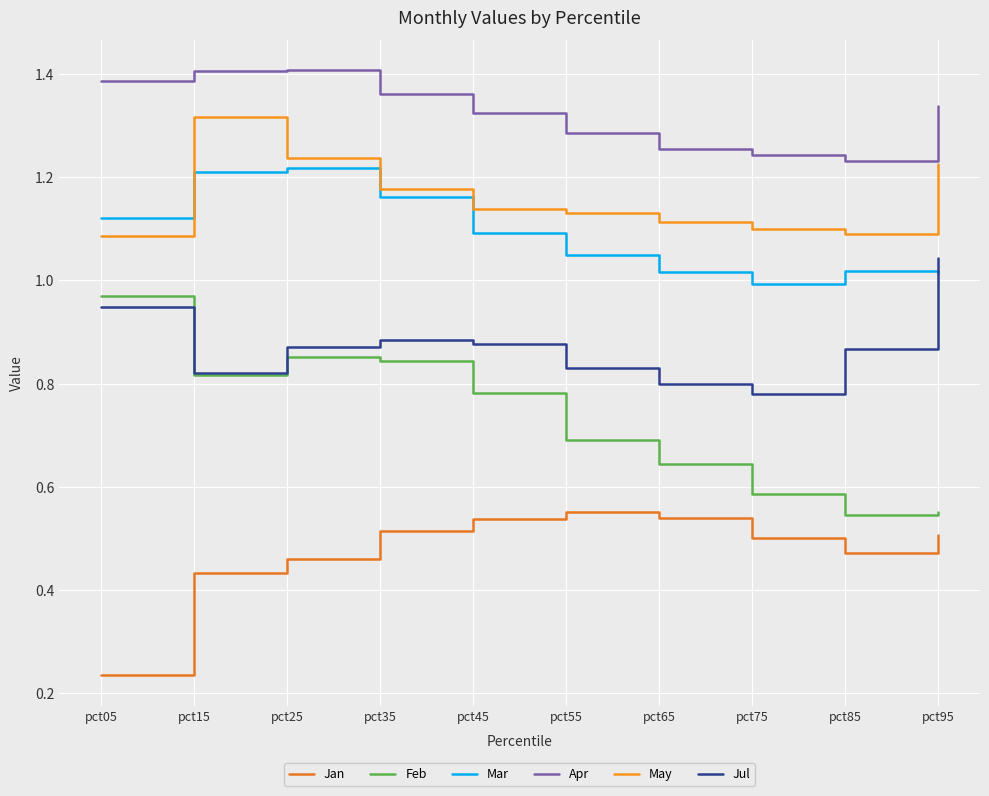

Reading left to right, list all the values displayed in this chart.

Jan: pct05=0.2	pct15=0.4	pct25=0.5	pct35=0.5	pct45=0.5	pct55=0.6	pct65=0.5	pct75=0.5	pct85=0.5	pct95=0.5
Feb: pct05=1.0	pct15=0.8	pct25=0.9	pct35=0.8	pct45=0.8	pct55=0.7	pct65=0.6	pct75=0.6	pct85=0.5	pct95=0.6
Mar: pct05=1.1	pct15=1.2	pct25=1.2	pct35=1.2	pct45=1.1	pct55=1.0	pct65=1.0	pct75=1.0	pct85=1.0	pct95=1.0
Apr: pct05=1.4	pct15=1.4	pct25=1.4	pct35=1.4	pct45=1.3	pct55=1.3	pct65=1.3	pct75=1.2	pct85=1.2	pct95=1.3
May: pct05=1.1	pct15=1.3	pct25=1.2	pct35=1.2	pct45=1.1	pct55=1.1	pct65=1.1	pct75=1.1	pct85=1.1	pct95=1.2
Jul: pct05=0.9	pct15=0.8	pct25=0.9	pct35=0.9	pct45=0.9	pct55=0.8	pct65=0.8	pct75=0.8	pct85=0.9	pct95=1.0